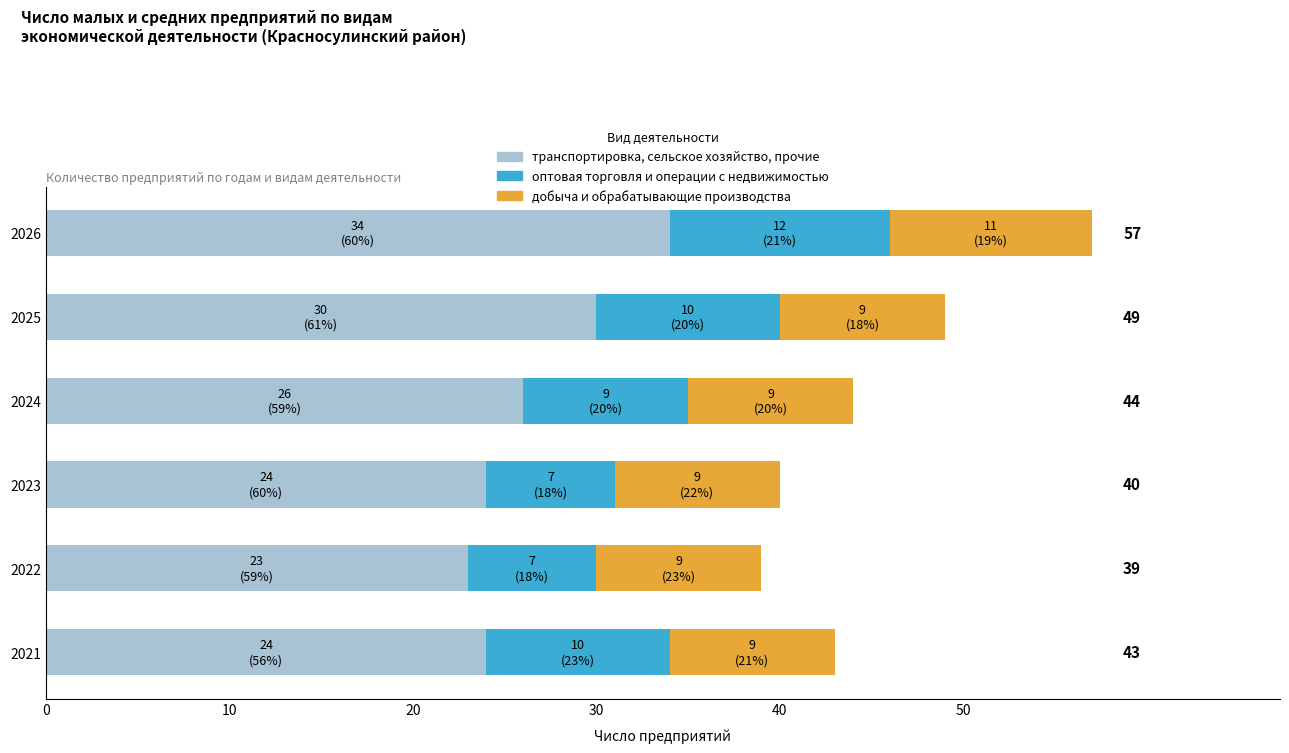

What is the sum of all транспортировка, сельское хозяйство, прочие values?

161